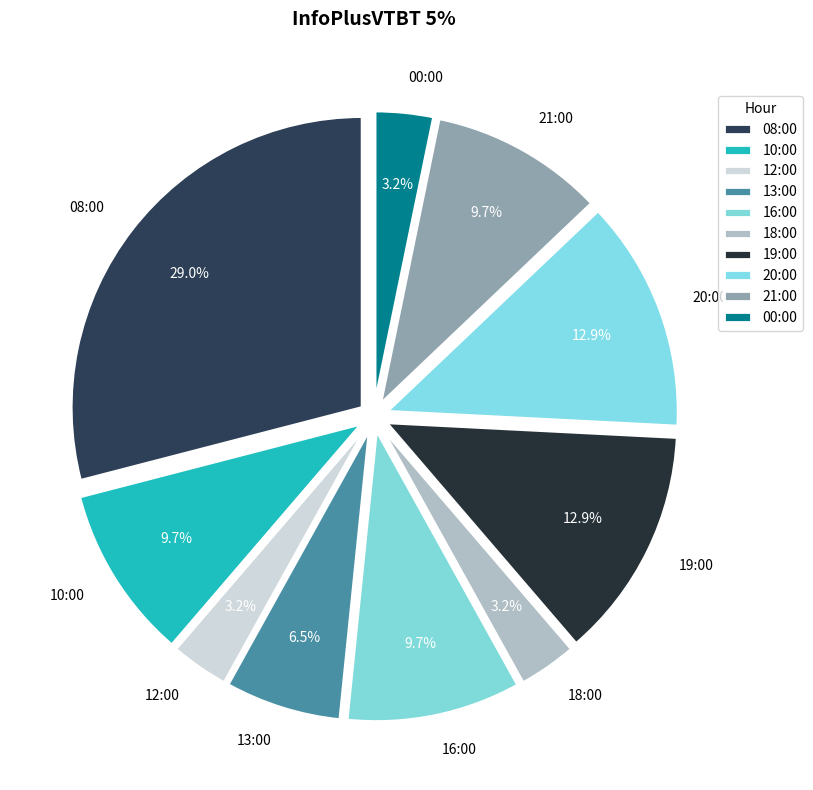

Which slice is the largest?

08:00